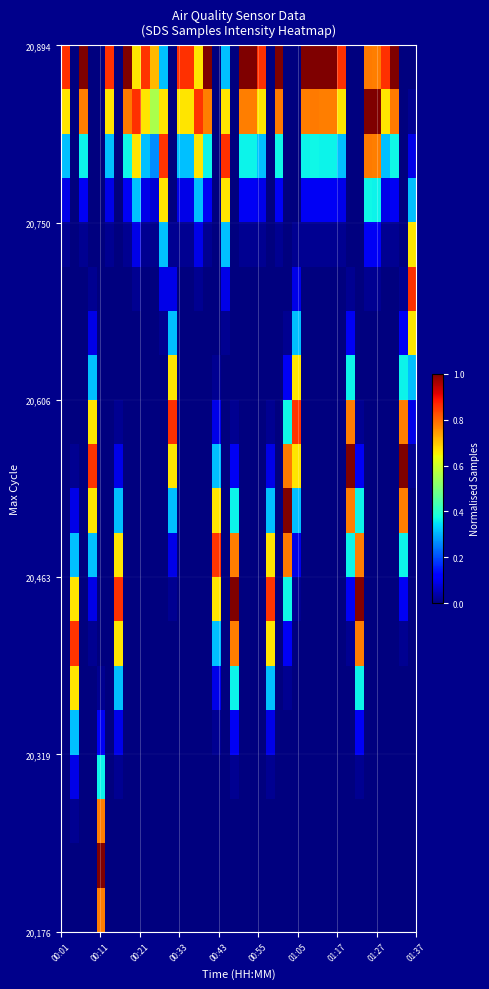

How many series are shown in this chart?

20